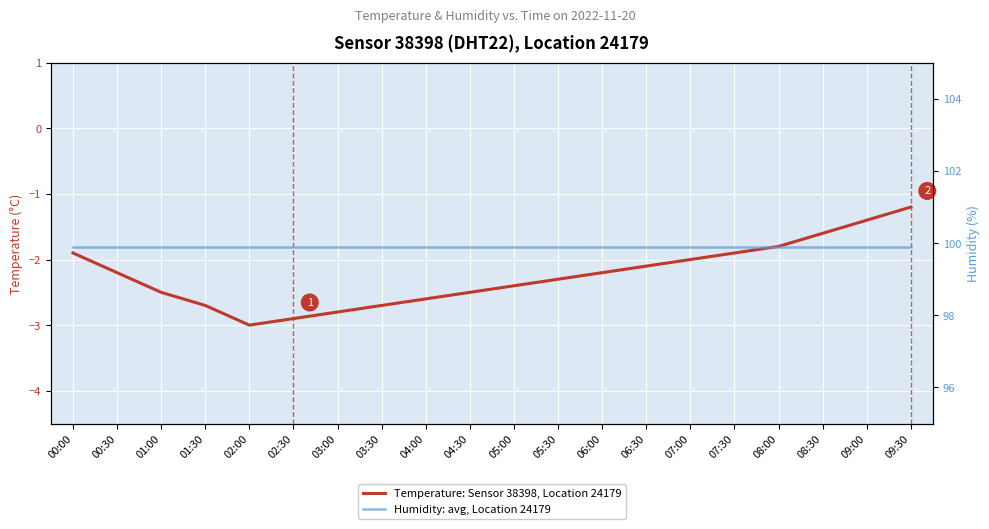

The Humidity: avg, Location 24179 series shows 99.9 at 05:00. True or false?

True